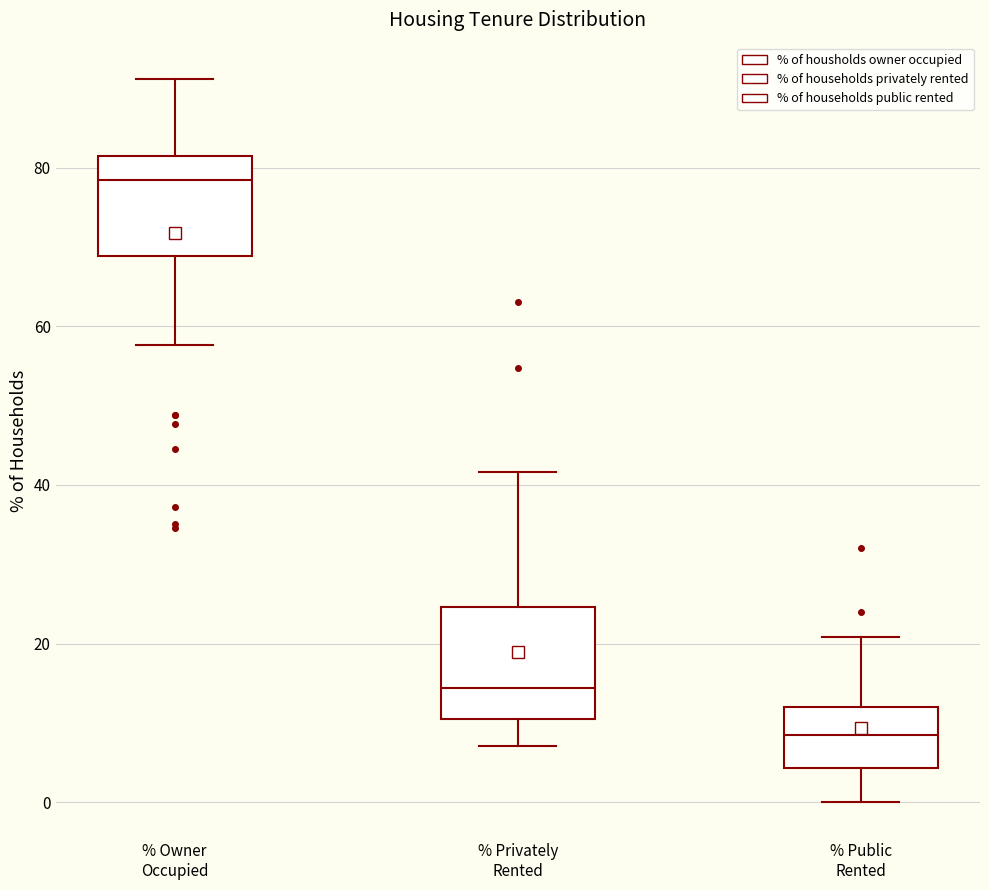

Which box has the highest median line?

% Owner Occupied